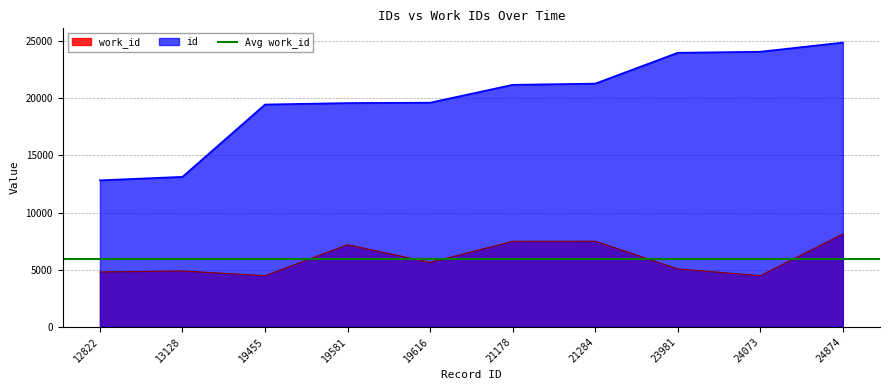

True or false: work_id and id intersect in this chart.

False